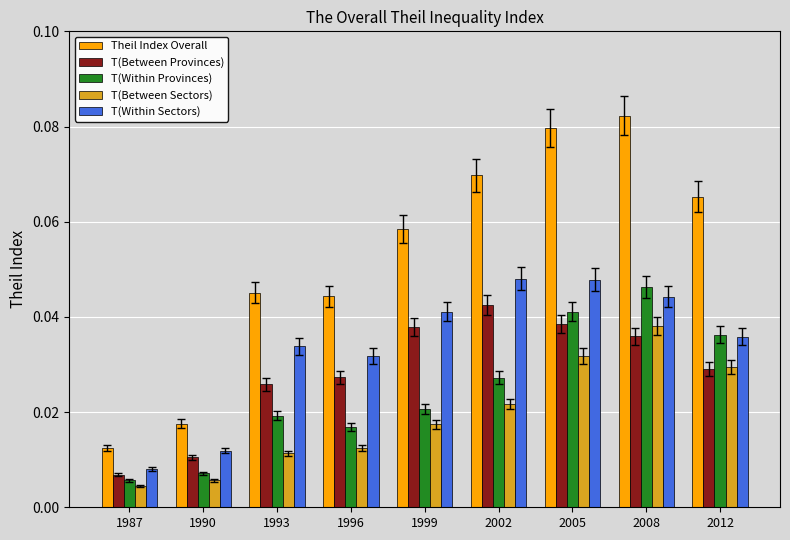

At 2002, list the series in order from smallest to largest.

T(Between Sectors), T(Within Provinces), T(Between Provinces), T(Within Sectors), Theil Index Overall